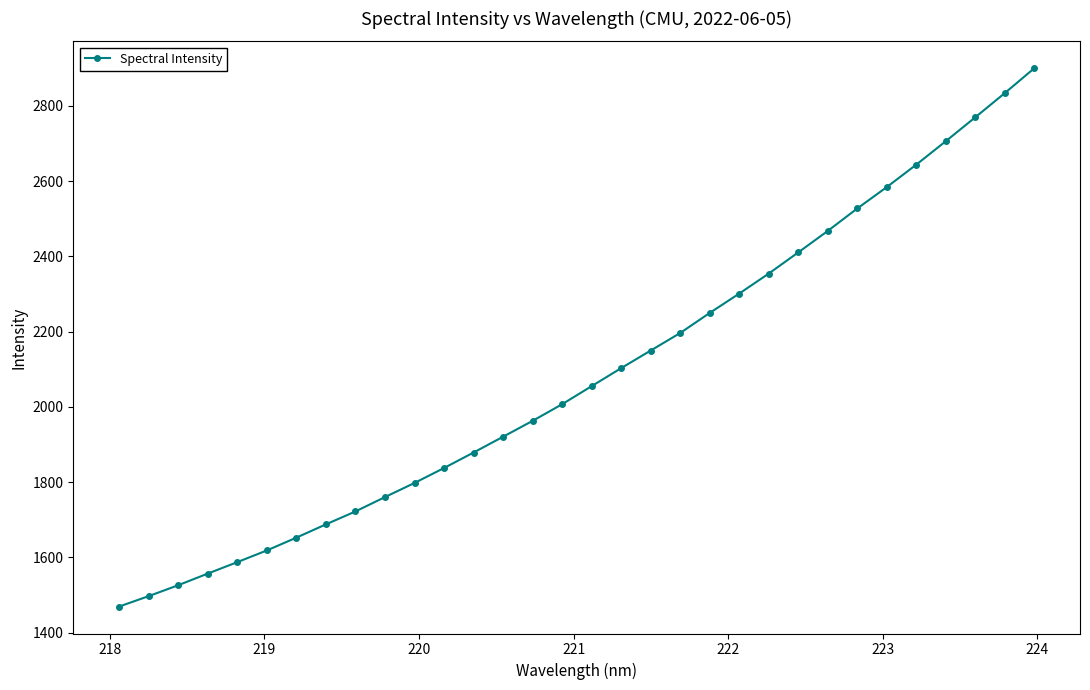

What is the average value?

2085.3